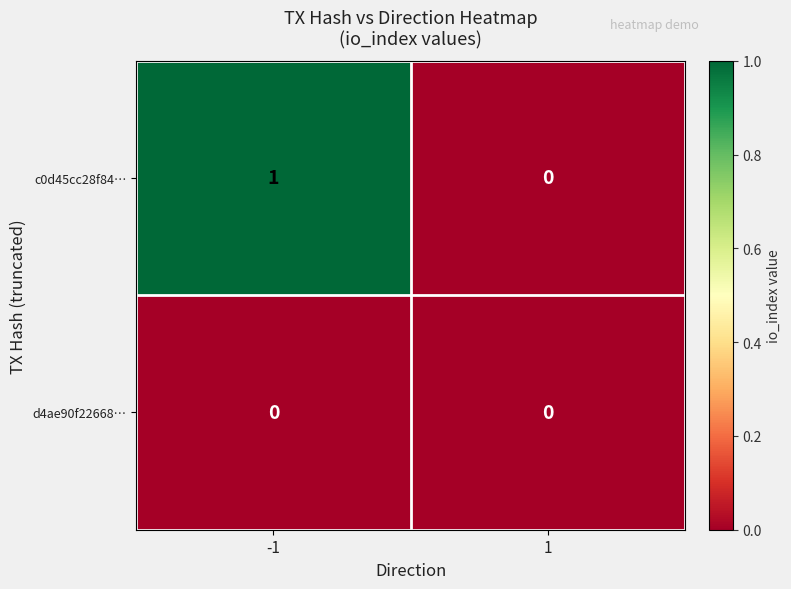

Which series changed the most between -1 and 1?

c0d45cc28f84…